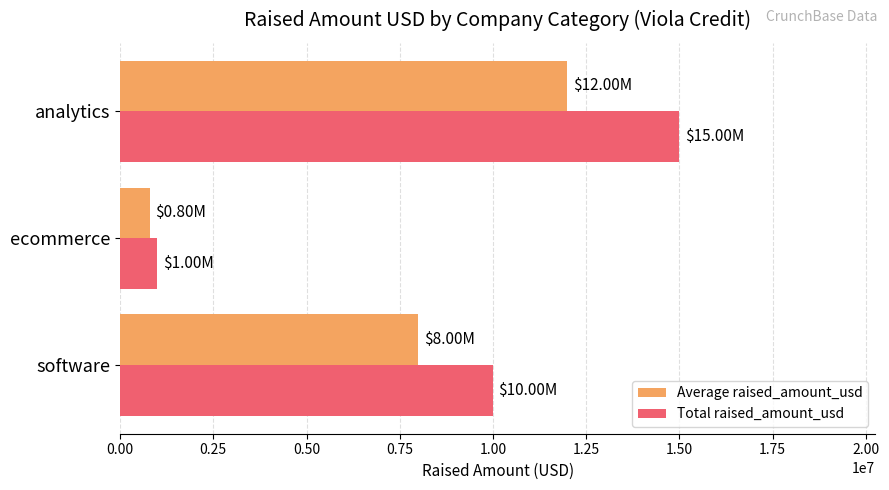

What is the minimum value for Average raised_amount_usd?

800000